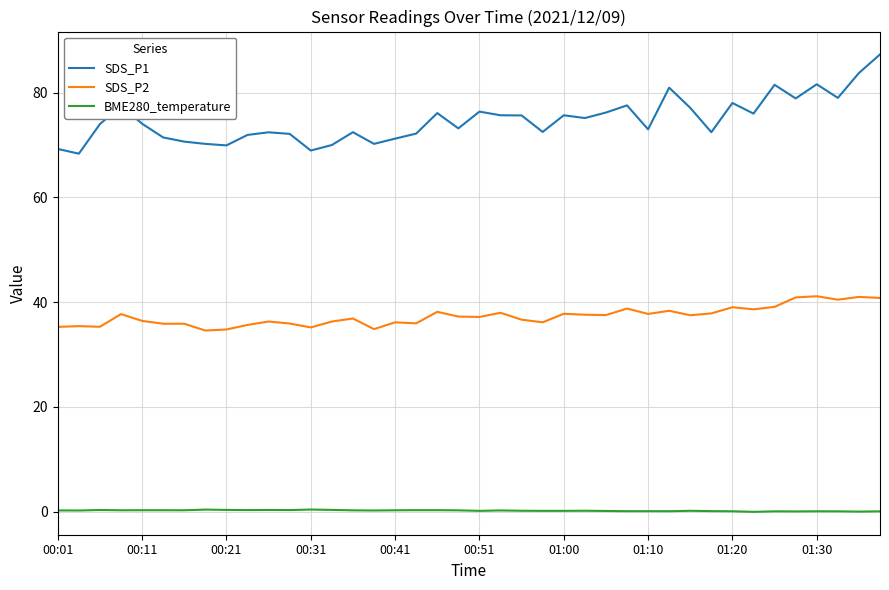

Which series has the largest range (max minus min)?

SDS_P1